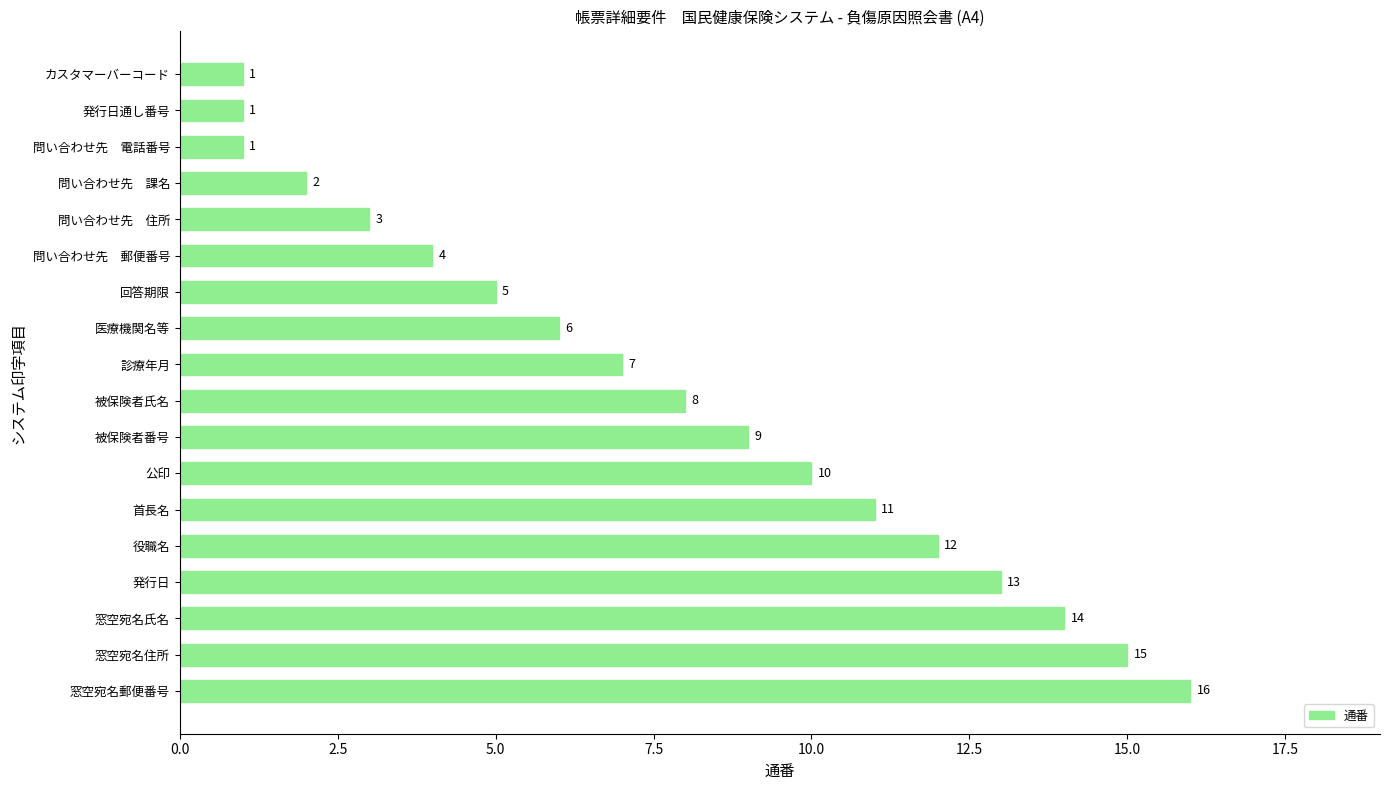

Approximately how many times larger is the value at 窓空宛名住所 compared to 問い合わせ先　住所?

5.0